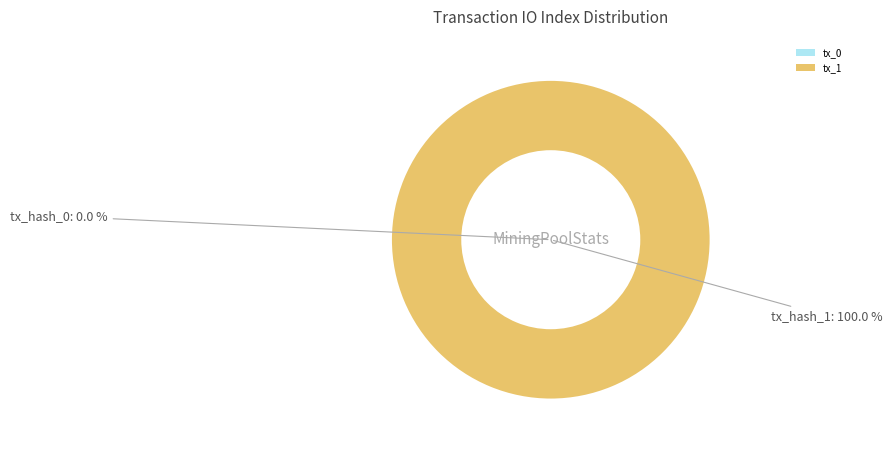

Is there a majority slice in this chart?

Yes